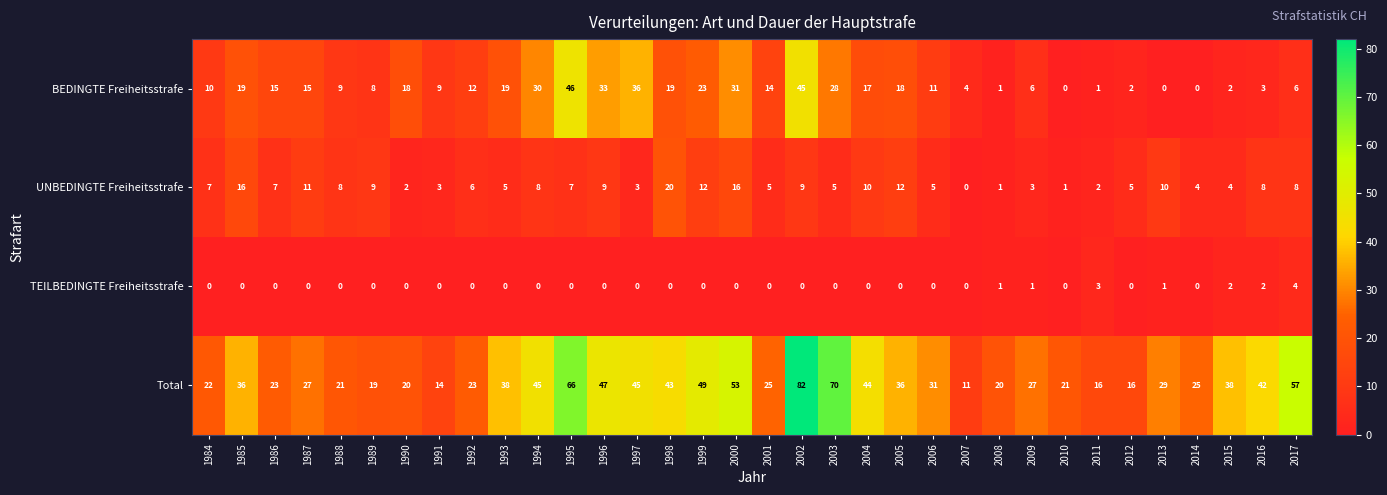

True or false: Total has a value of 29 at 2013.

True